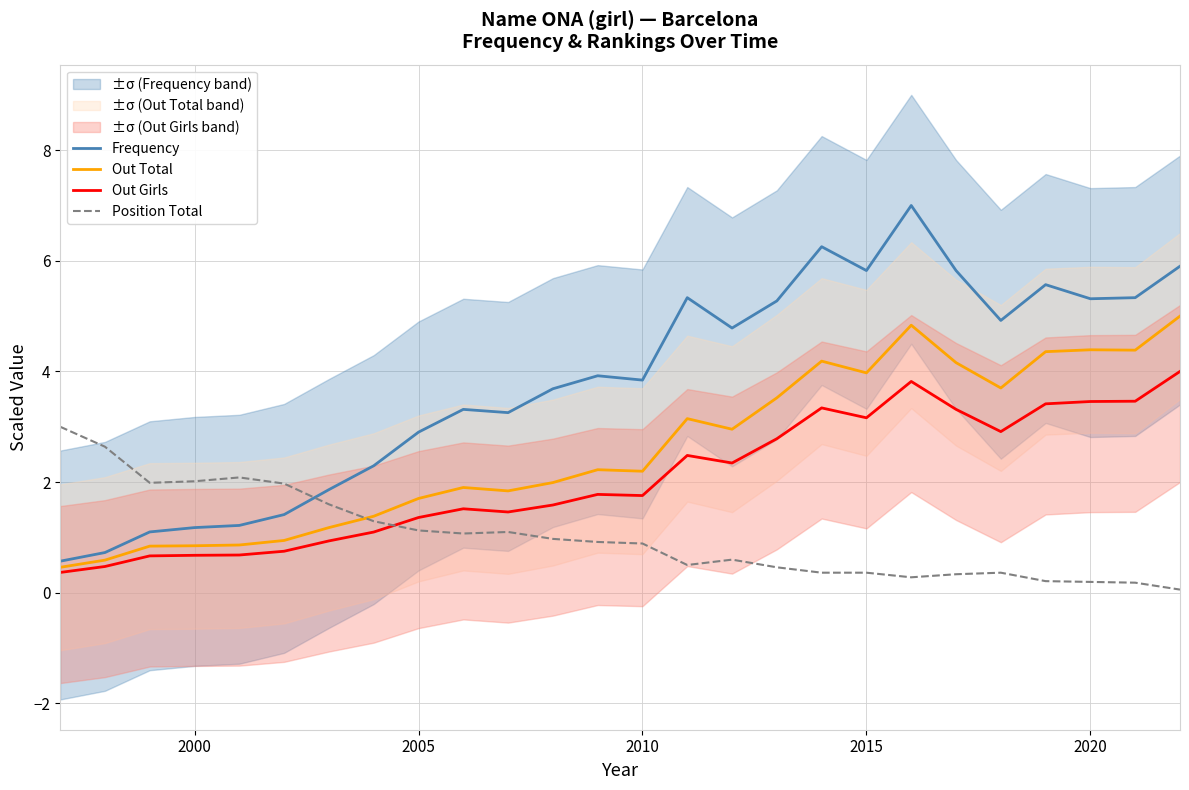

True or false: Out Total and Out Girls intersect in this chart.

False